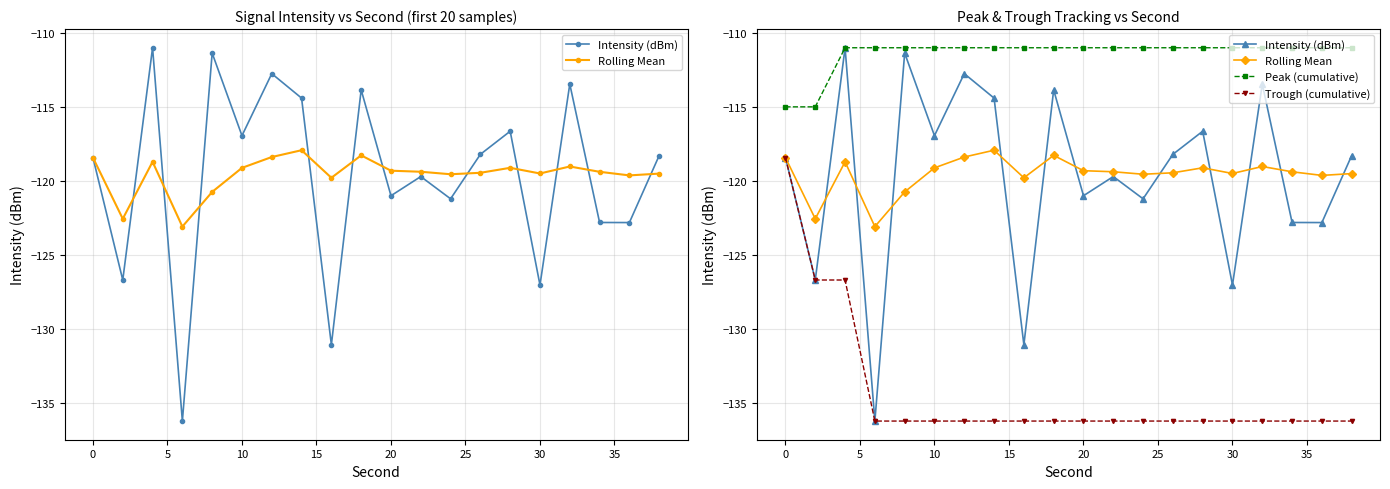

How many series are shown in this chart?

4